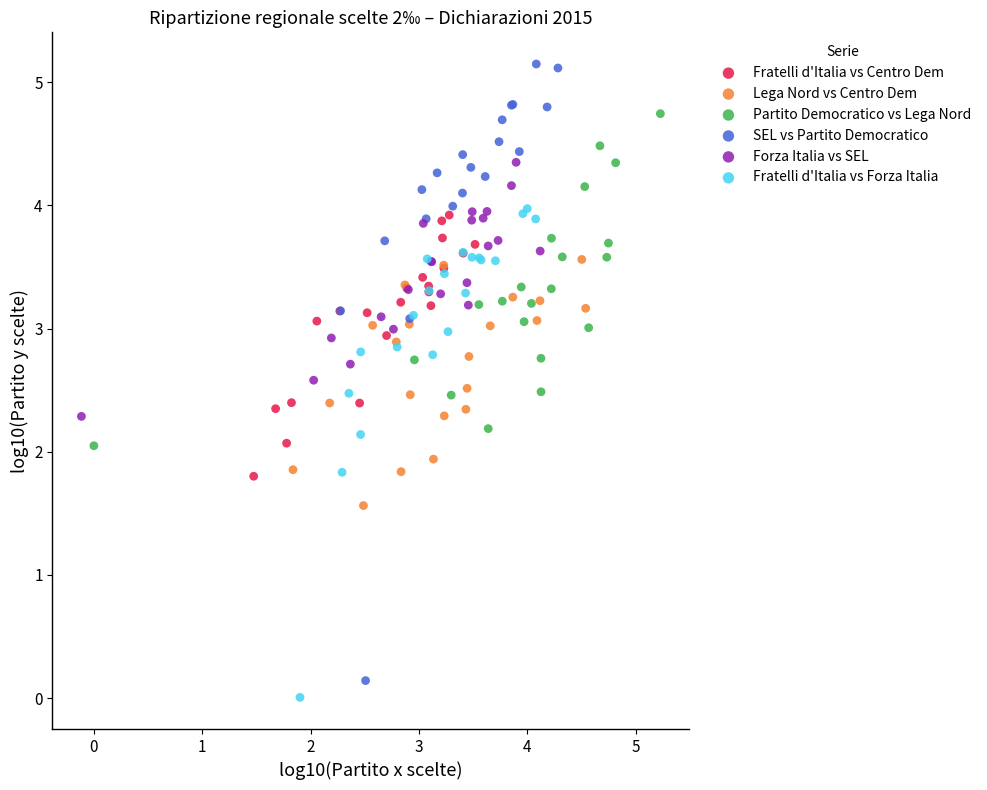

Which series contains the highest Y value?

SEL vs Partito Democratico